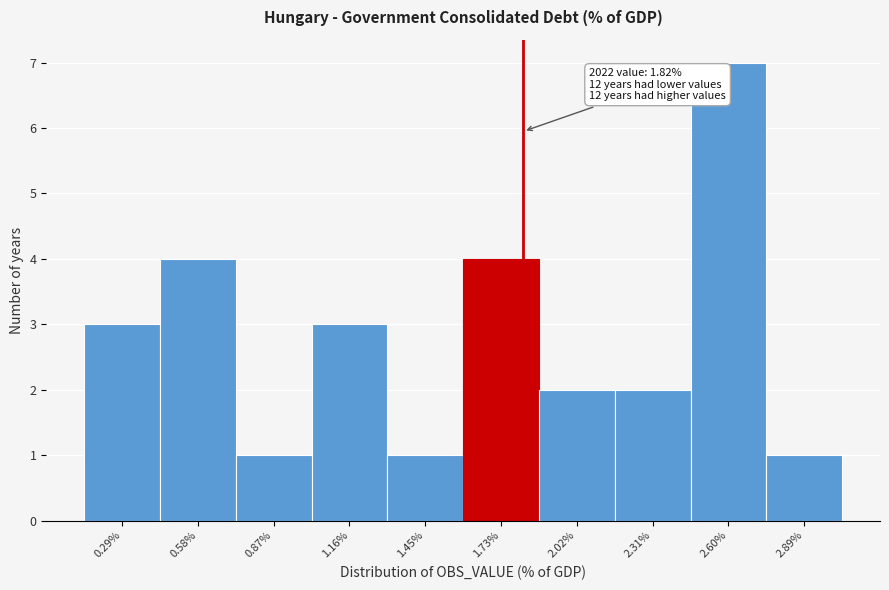

Which range on the x-axis has the tallest bar?

2.45 to 2.75